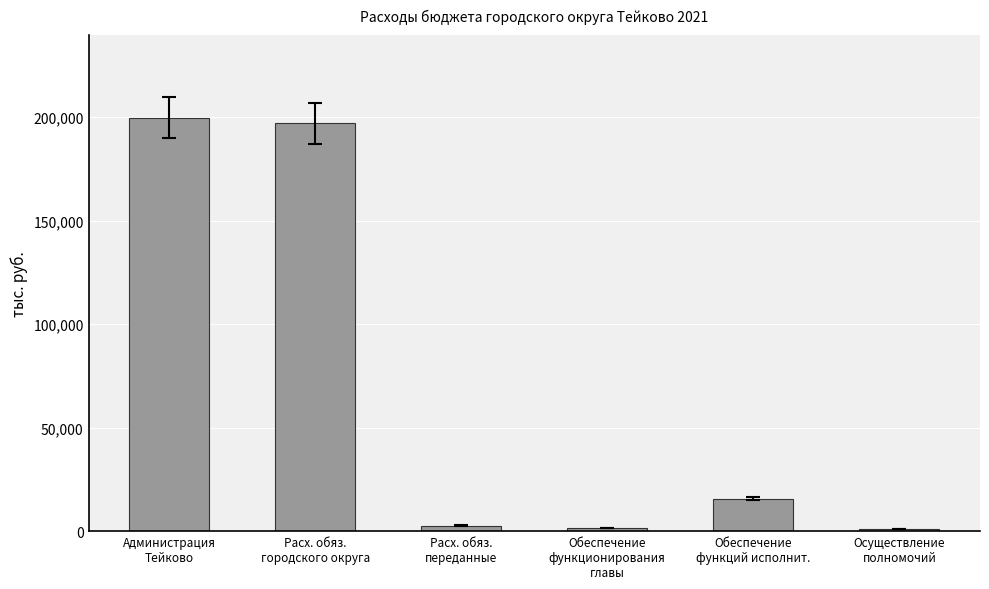

What is the greatest value displayed?

199689.3